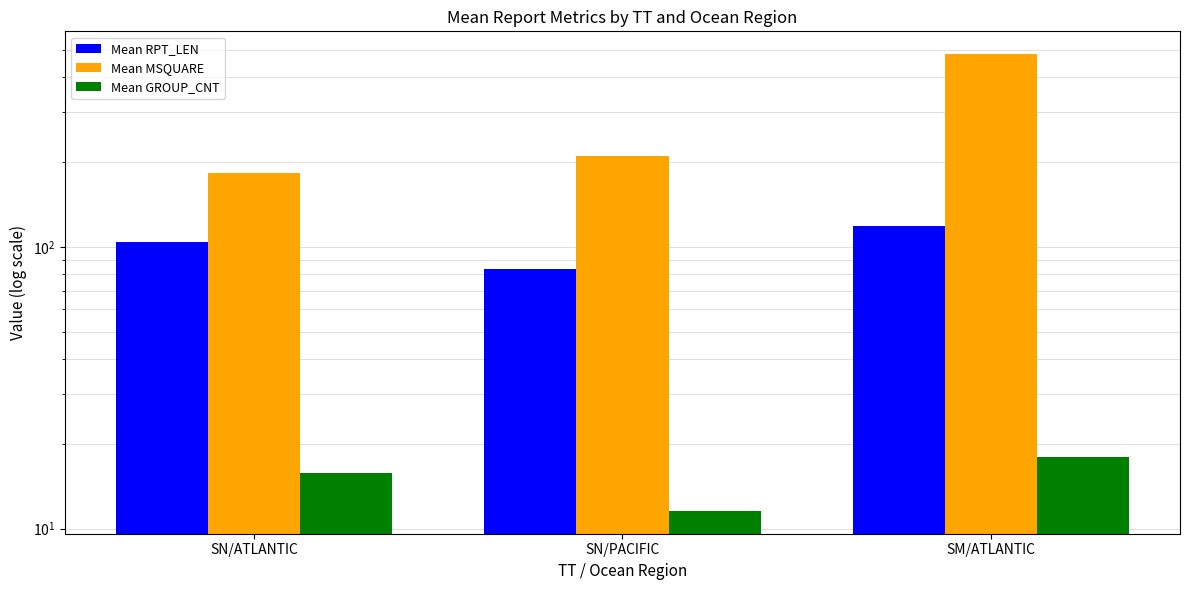

True or false: Mean MSQUARE has a value of 183.4 at SN/ATLANTIC.

True